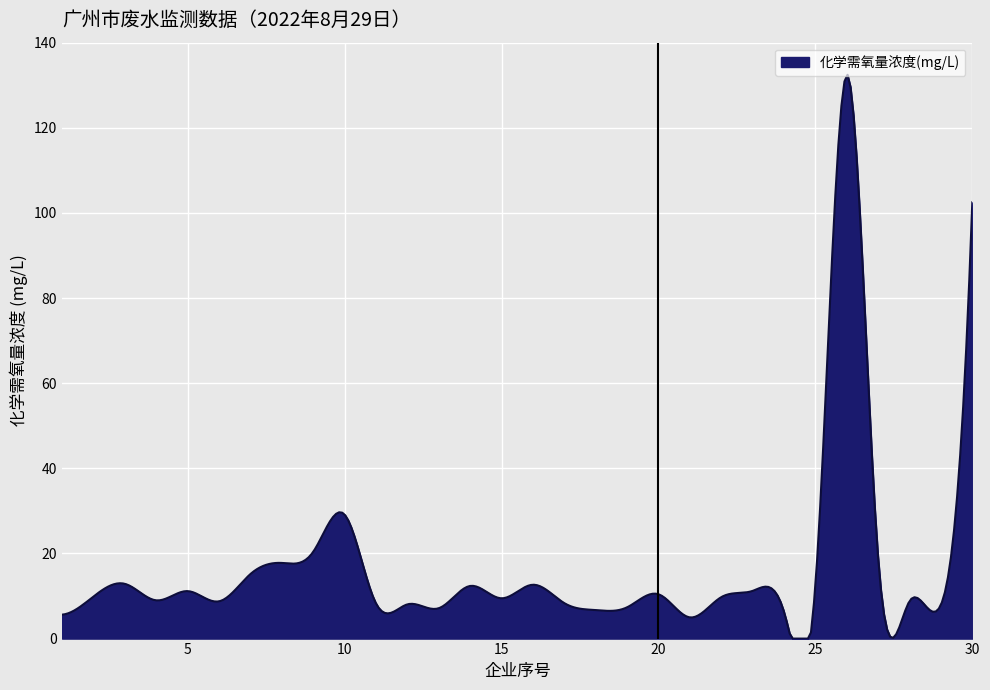

What is the difference between the maximum and minimum values?

132.5